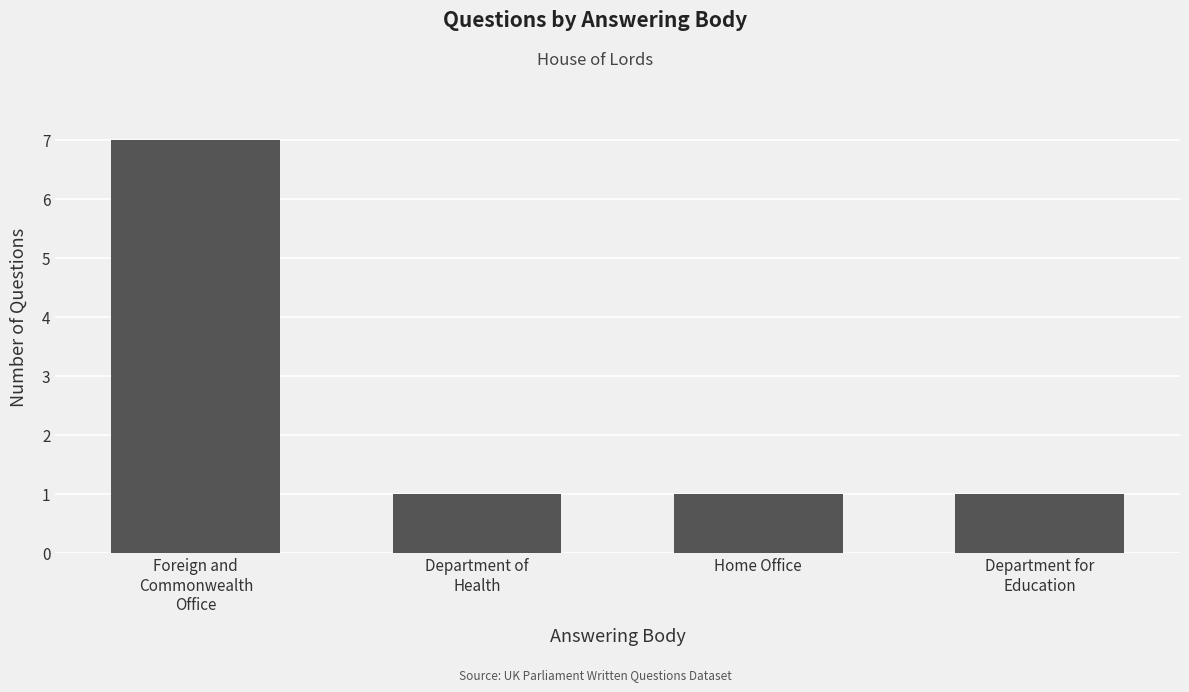

What is the sum of all values?

10